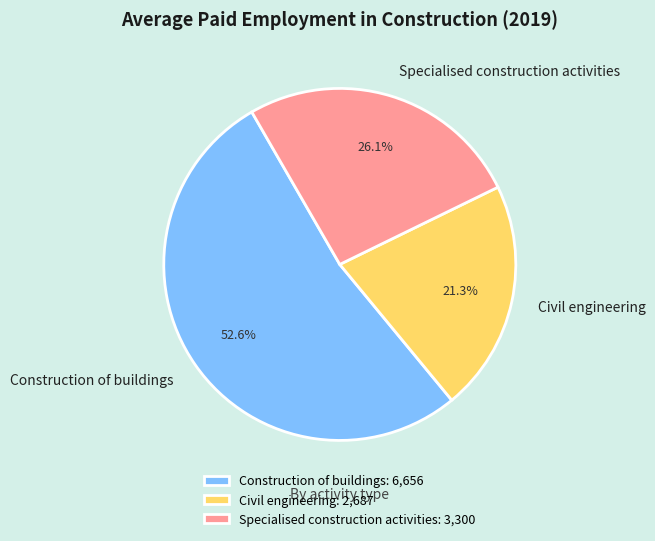

To the nearest percent, what percentage of the pie is Construction of buildings?

53%